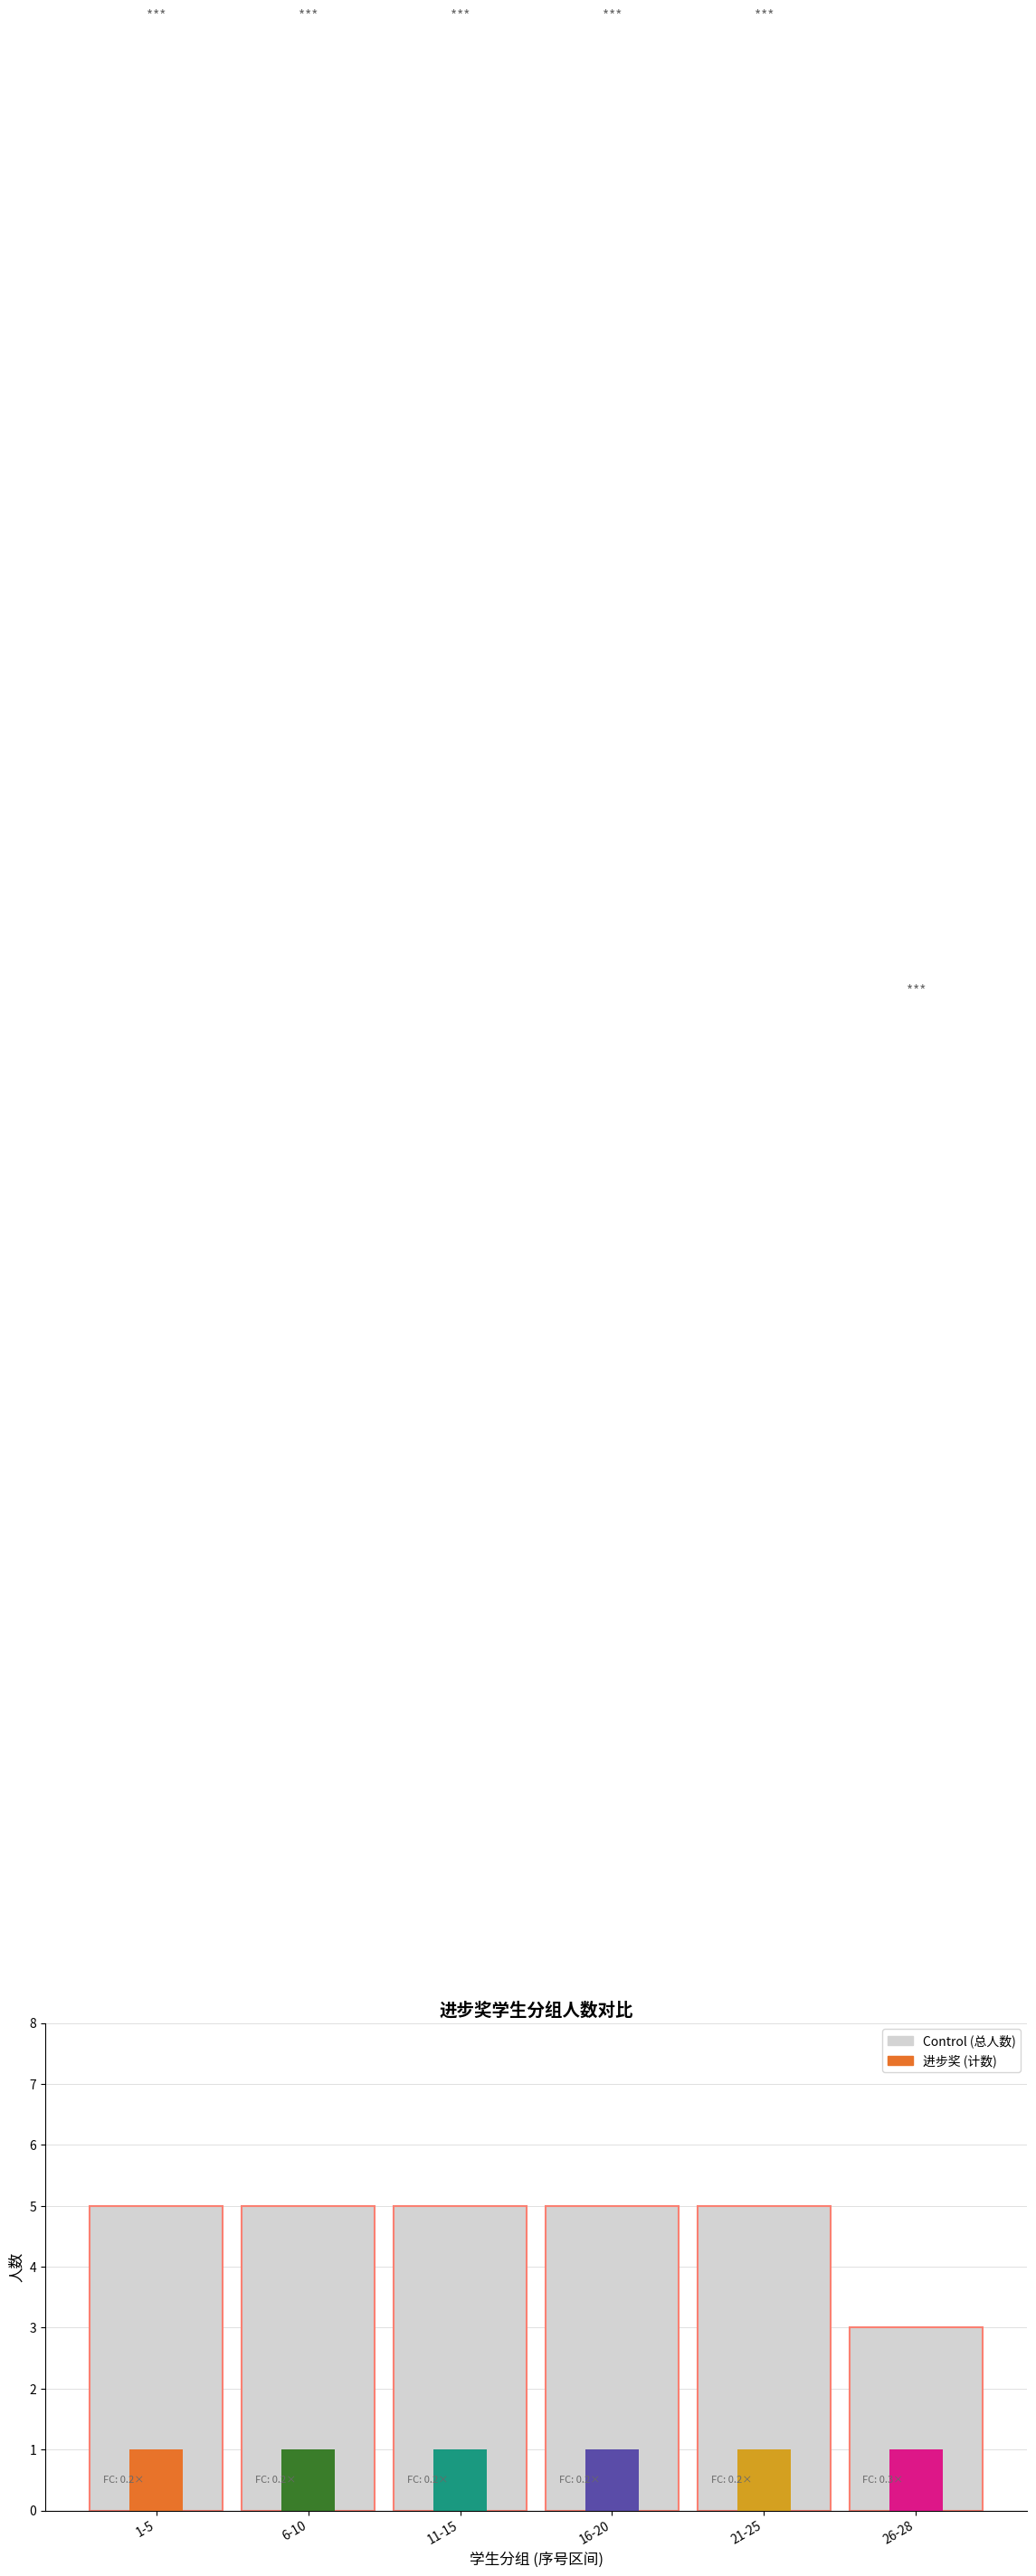

What position from the left is 11-15?

3